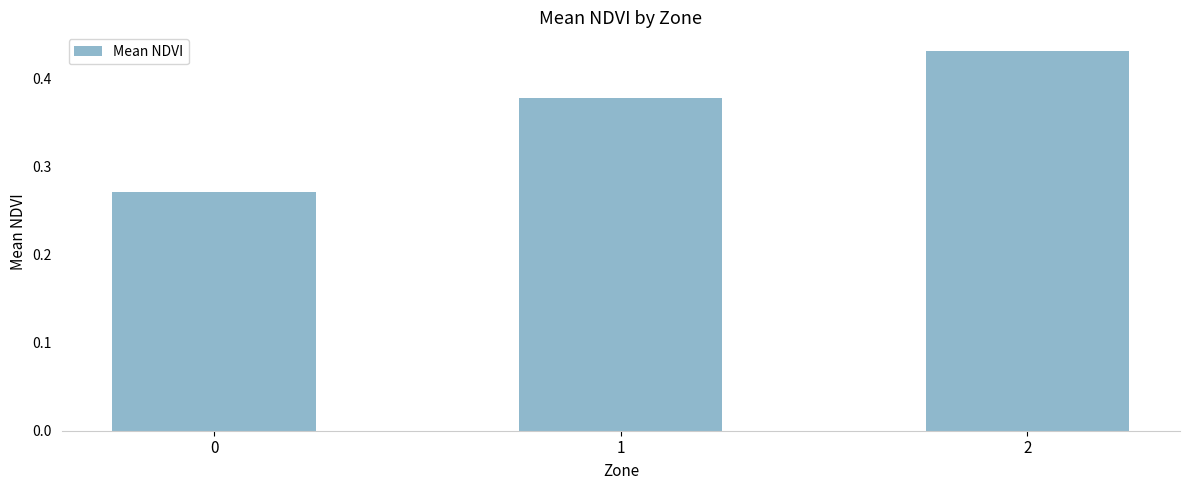

Between 0 and 2, which is larger?

2